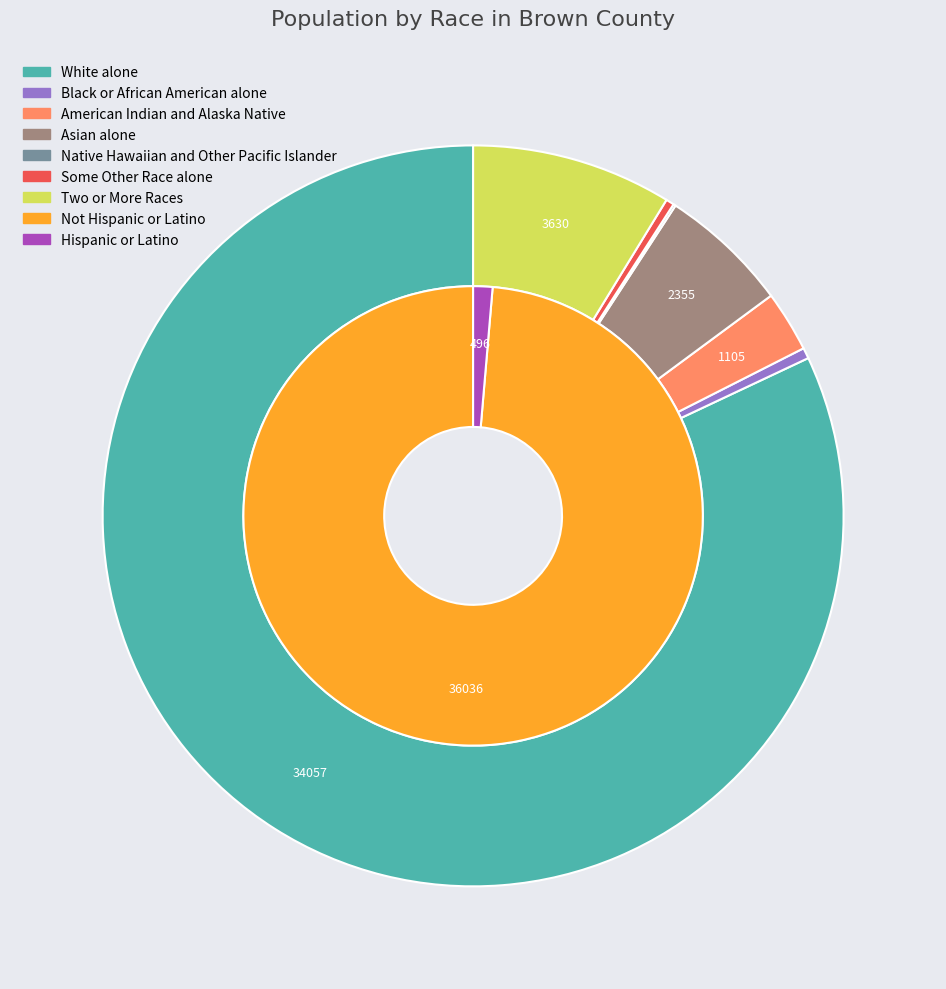

Which slice represents more than half of the pie?

White alone